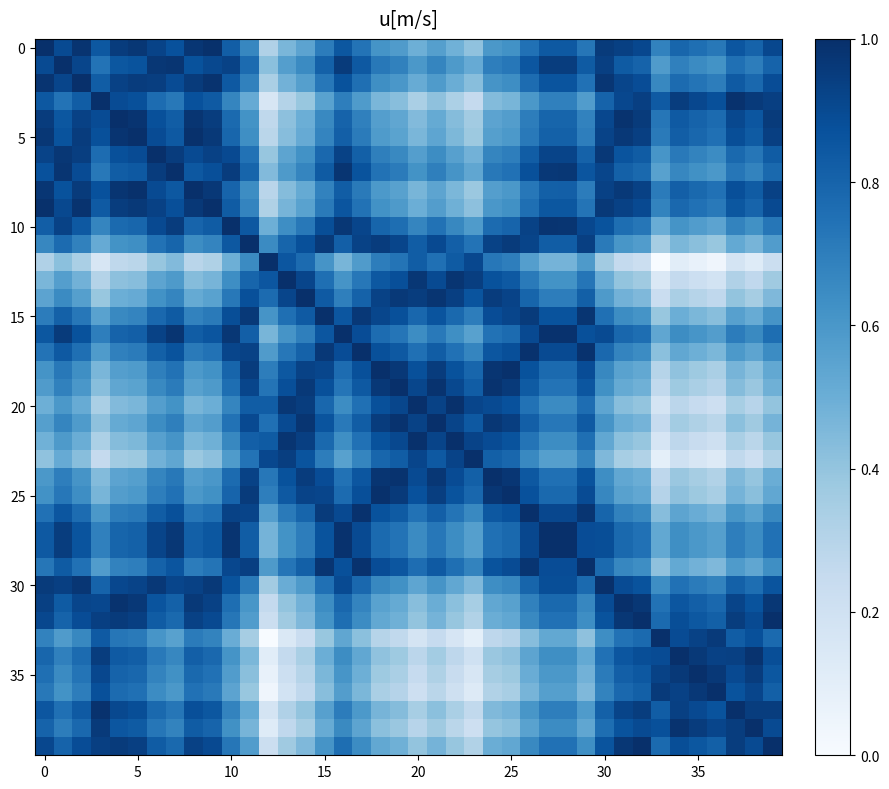

How many data points does each series have?

40